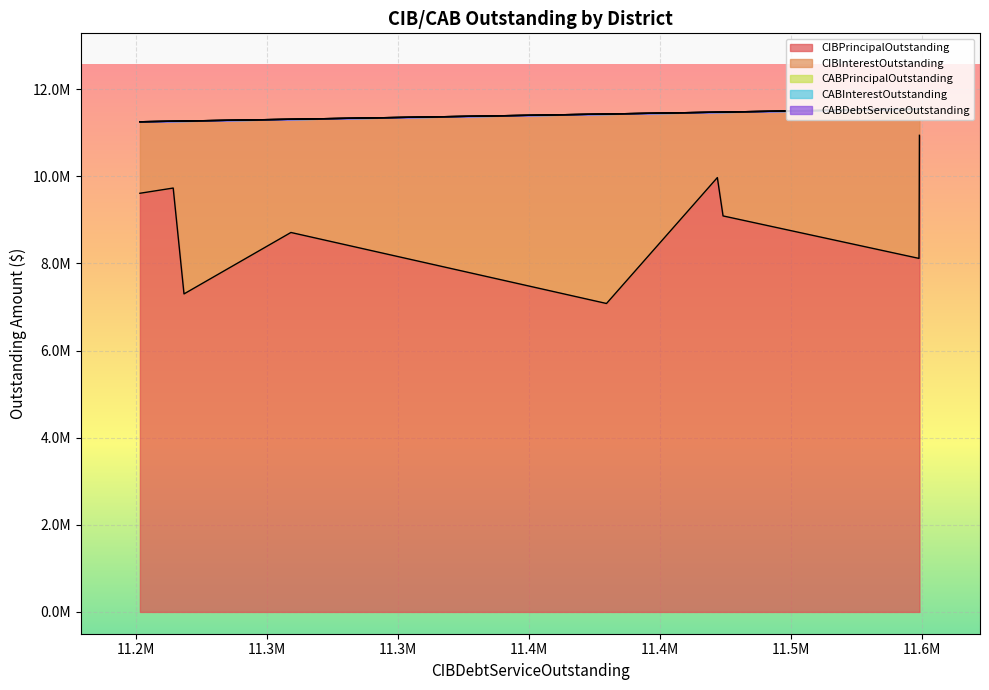

What is the total value across all series at Kings Manor MUD?

11264350.0